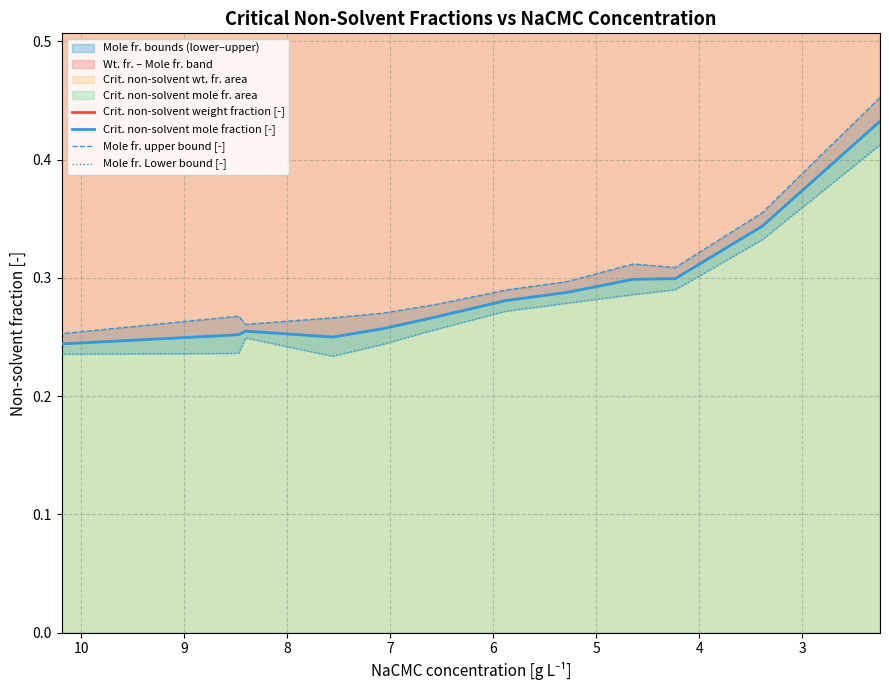

The value of Crit. non-solvent mole fraction [-] at 4 is 0.5. True or false?

False